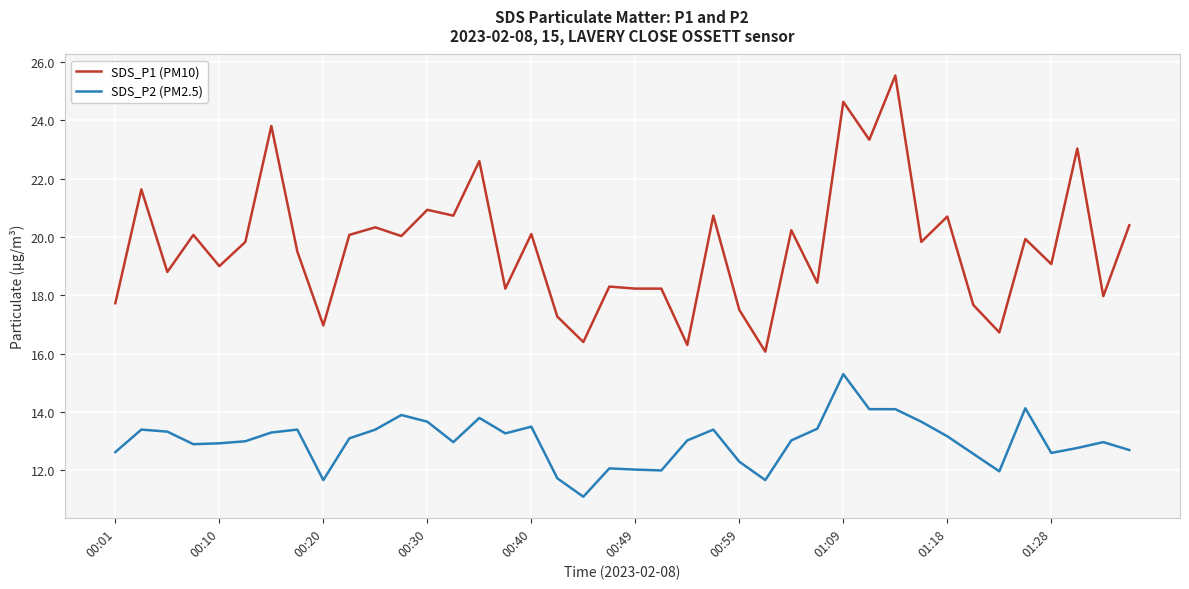

What is the difference between the maximum and minimum values in the SDS_P1 (PM10) series?

9.5